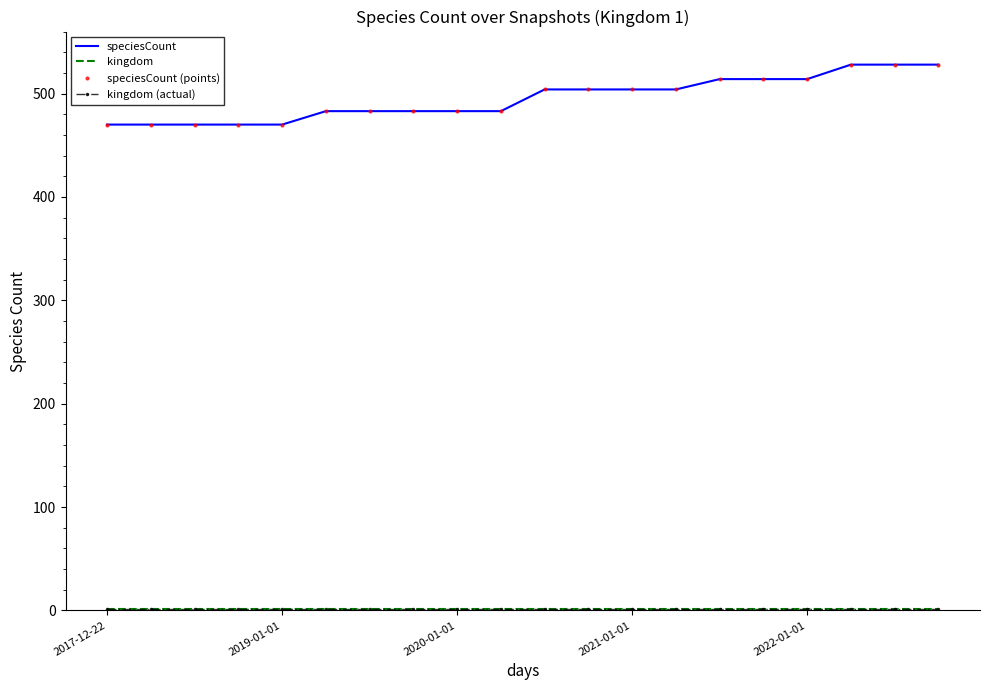

Where is kingdom (actual) nearest to the value 1?

2017-12-22